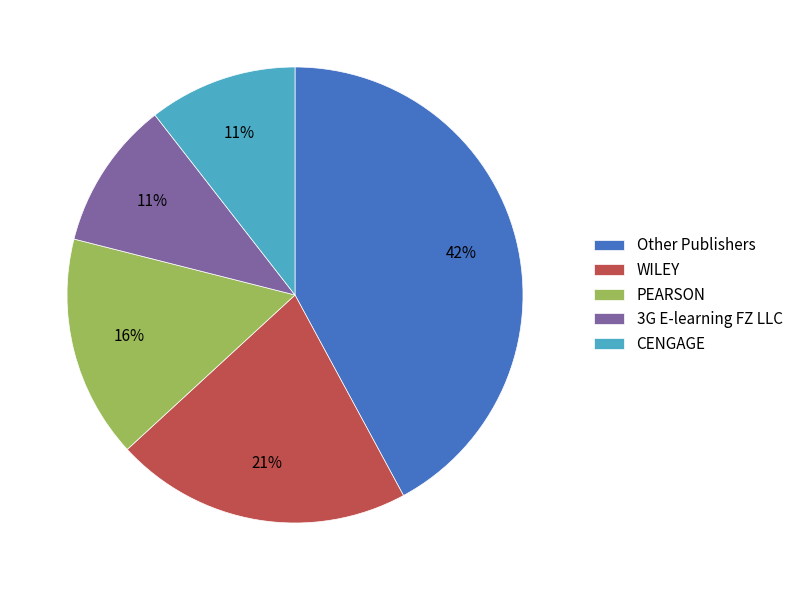

Which slice is the largest?

Other Publishers